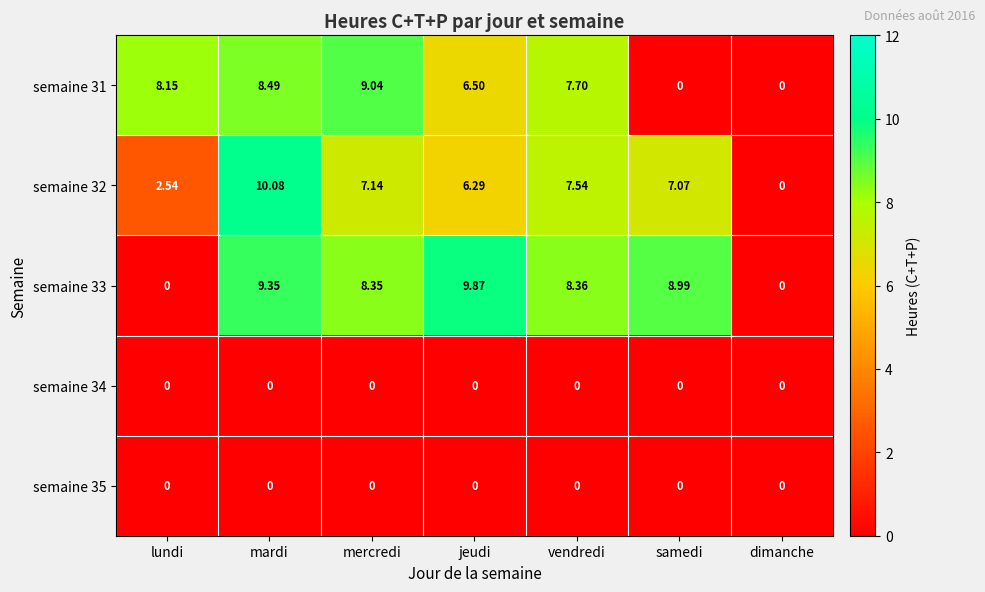

At which category does the chart reach its peak across all series?

mardi